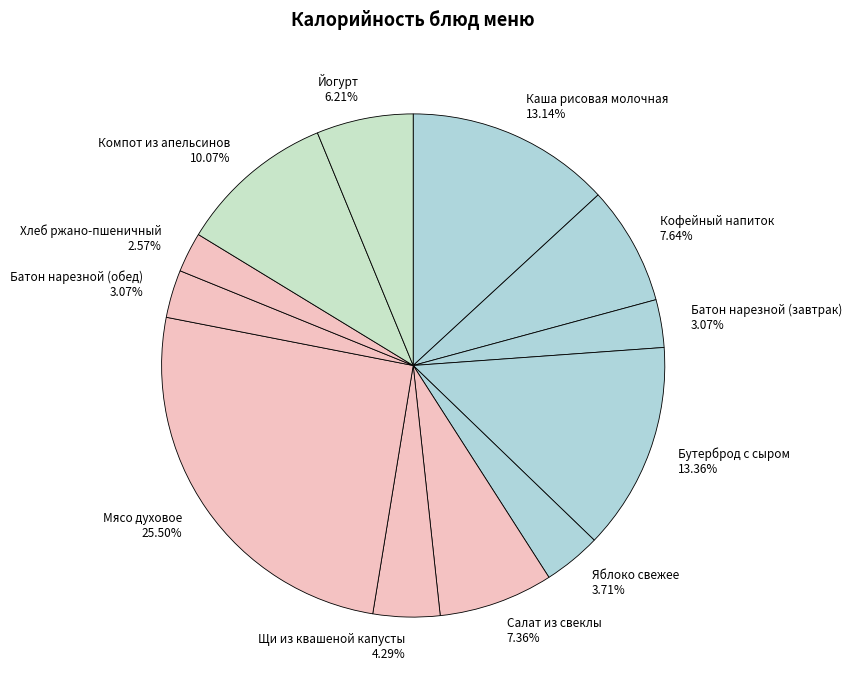

Rank the categories by value from highest to lowest.

Мясо духовое, Бутерброд с сыром, Каша рисовая молочная, Компот из апельсинов, Кофейный напиток, Салат из свеклы, Йогурт, Щи из квашеной капусты, Яблоко свежее, Батон нарезной (завтрак), Батон нарезной (обед), Хлеб ржано-пшеничный